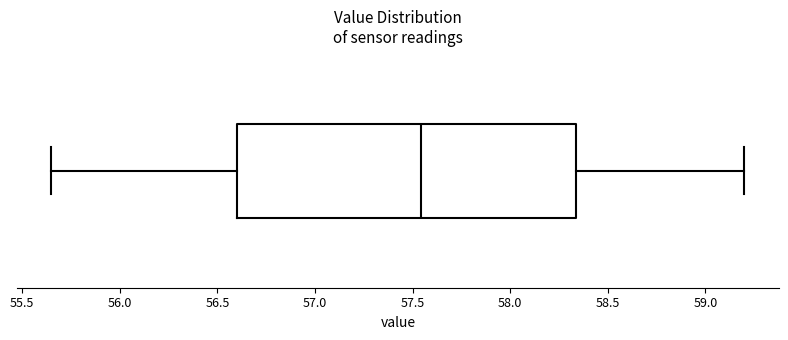

Transcribe this box plot: give where the median line is, the range the box spans, and where the two whiskers end, as read against the x-axis. The values are not printed on the chart, so give them approximately, as read against the axis.

median 57.55, box 56.60 to 58.35, whiskers 55.65 to 59.20